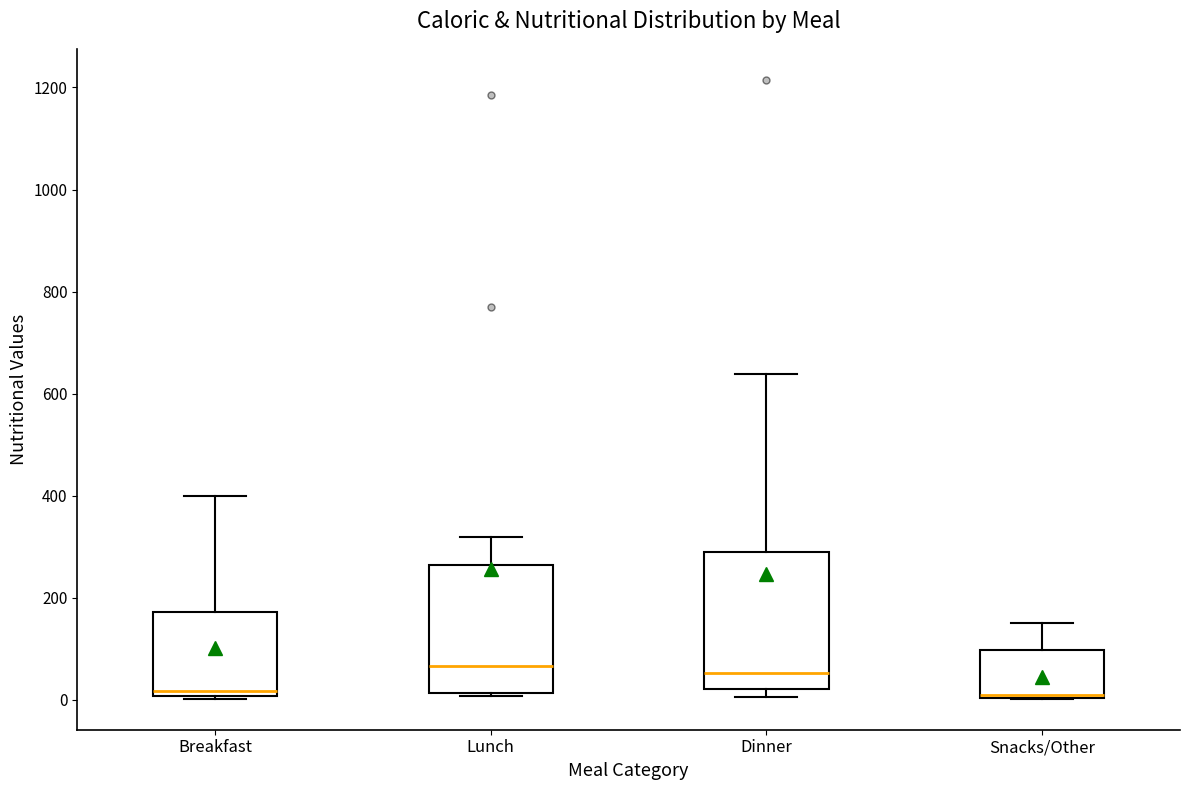

Where does the upper whisker of the box for Snacks/Other end on the y-axis? The values are not printed on the chart, so give them approximately, as read against the axis.

160